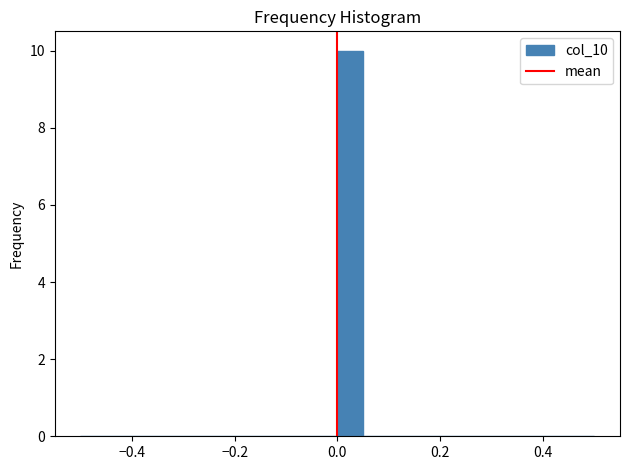

Around what value on the x-axis is the tallest bar? Give the approximate position of its centre, as read against the axis.

0.02